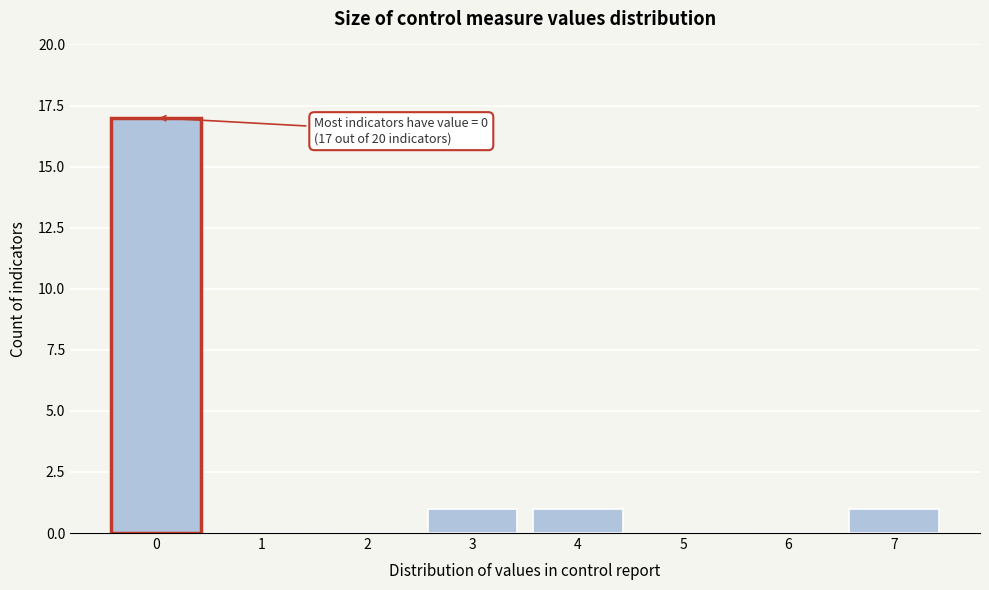

What is the sum of all values?

20